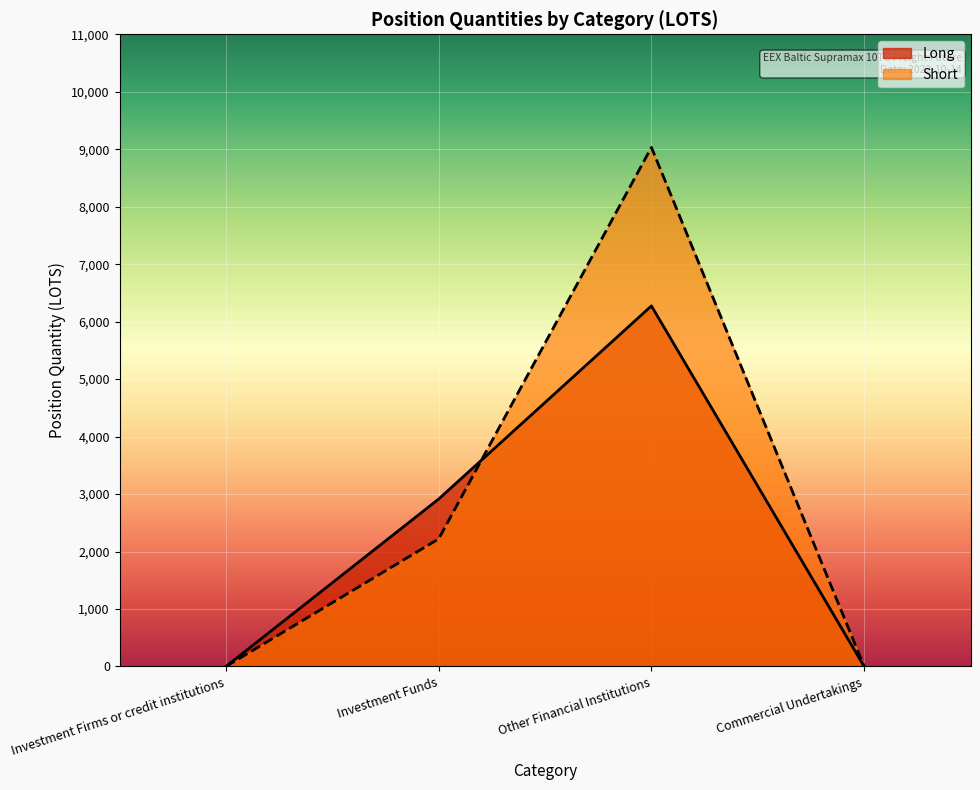

What are all the series names shown in the legend?

Long, Short